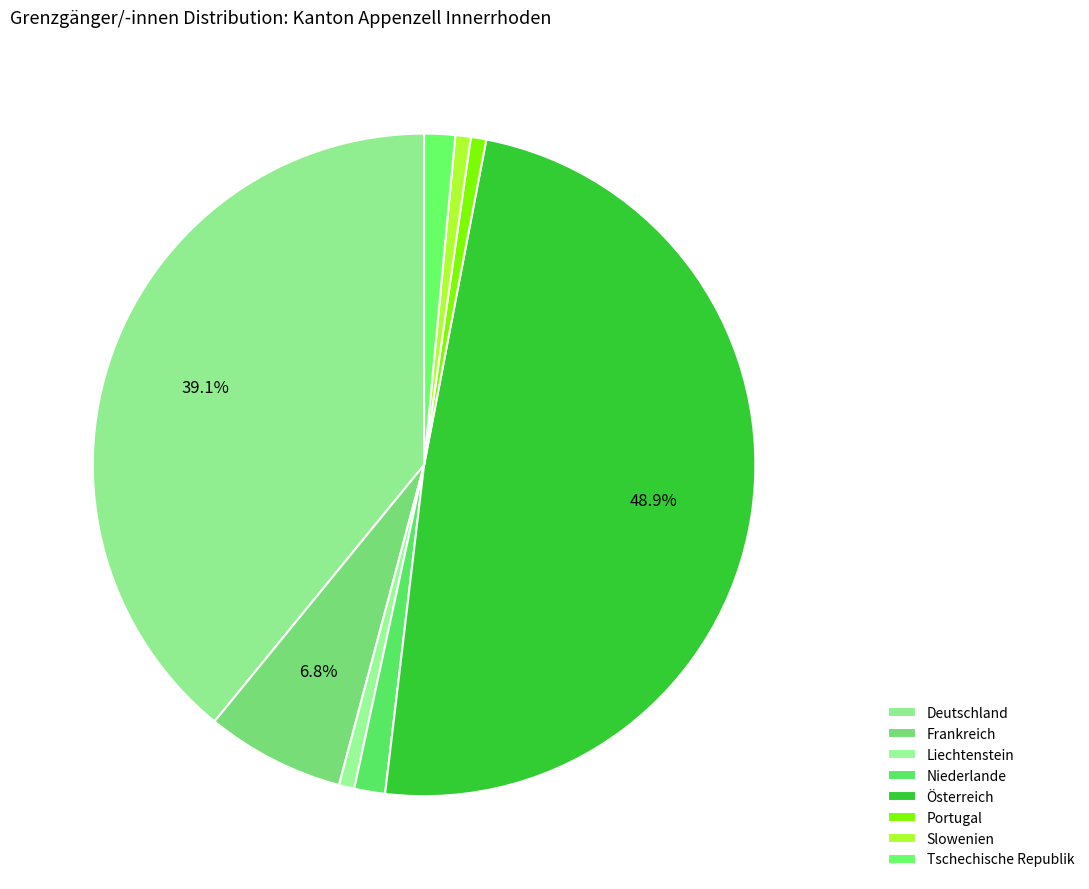

To the nearest percent, what is the combined percentage of Liechtenstein and Deutschland?

40%